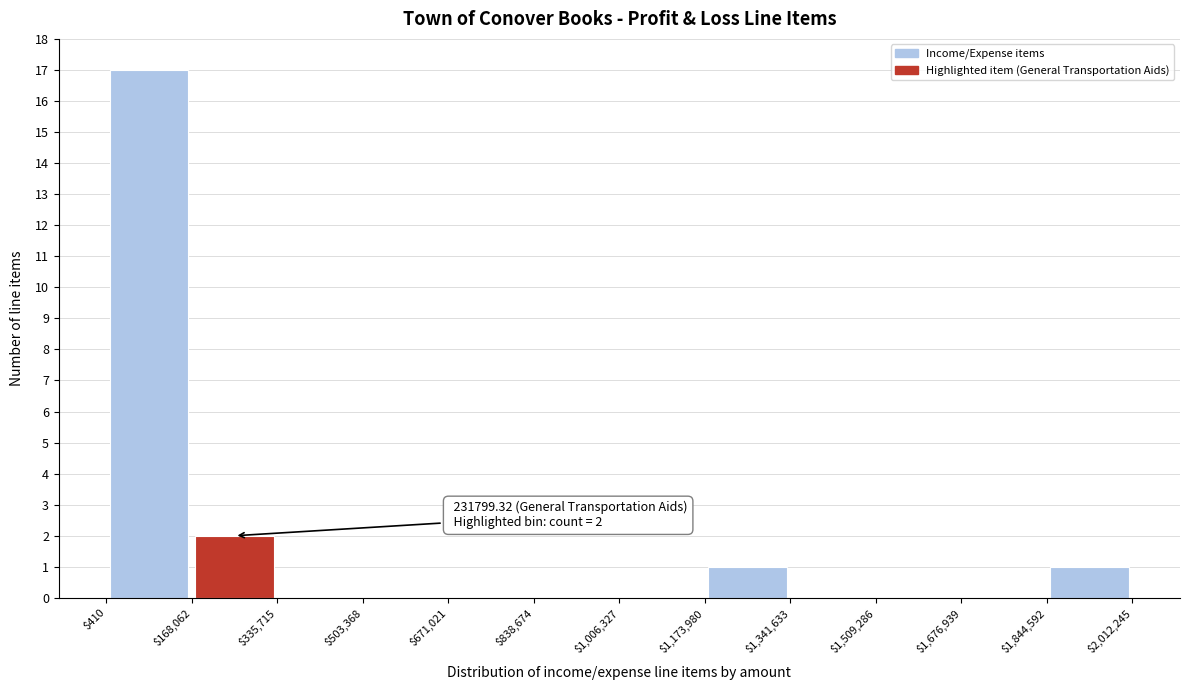

Which range on the x-axis has the tallest bar?

$410 to $168,062